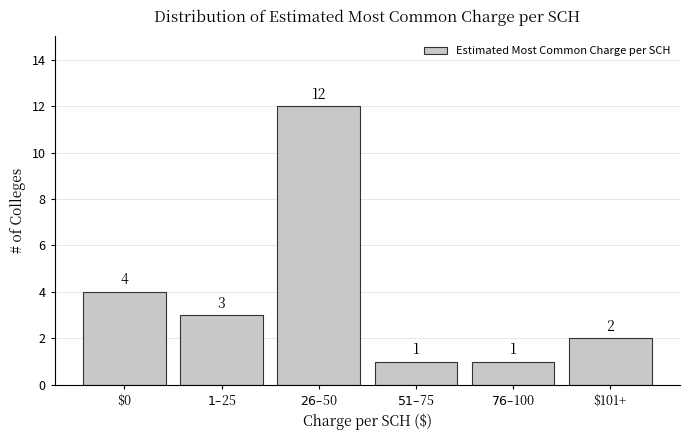

Reading right to left, extract all data points from this chart.

2	1	1	12	3	4